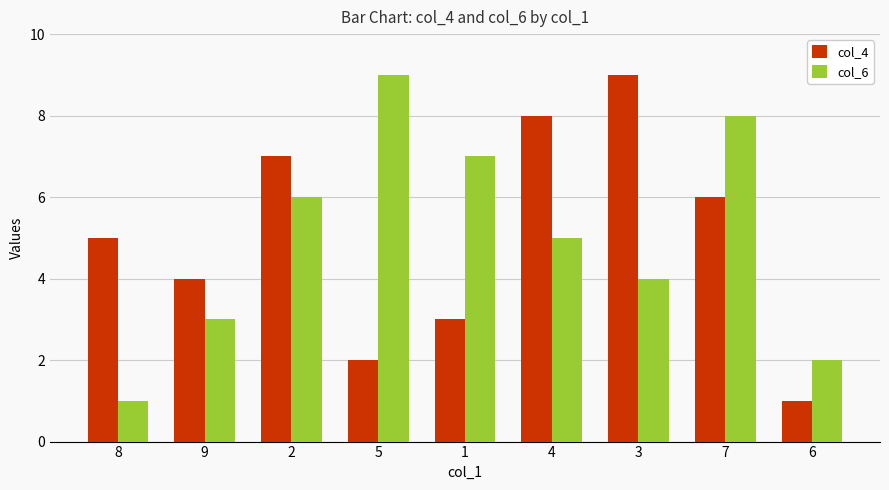

At how many categories does at least one series exceed 6?

6